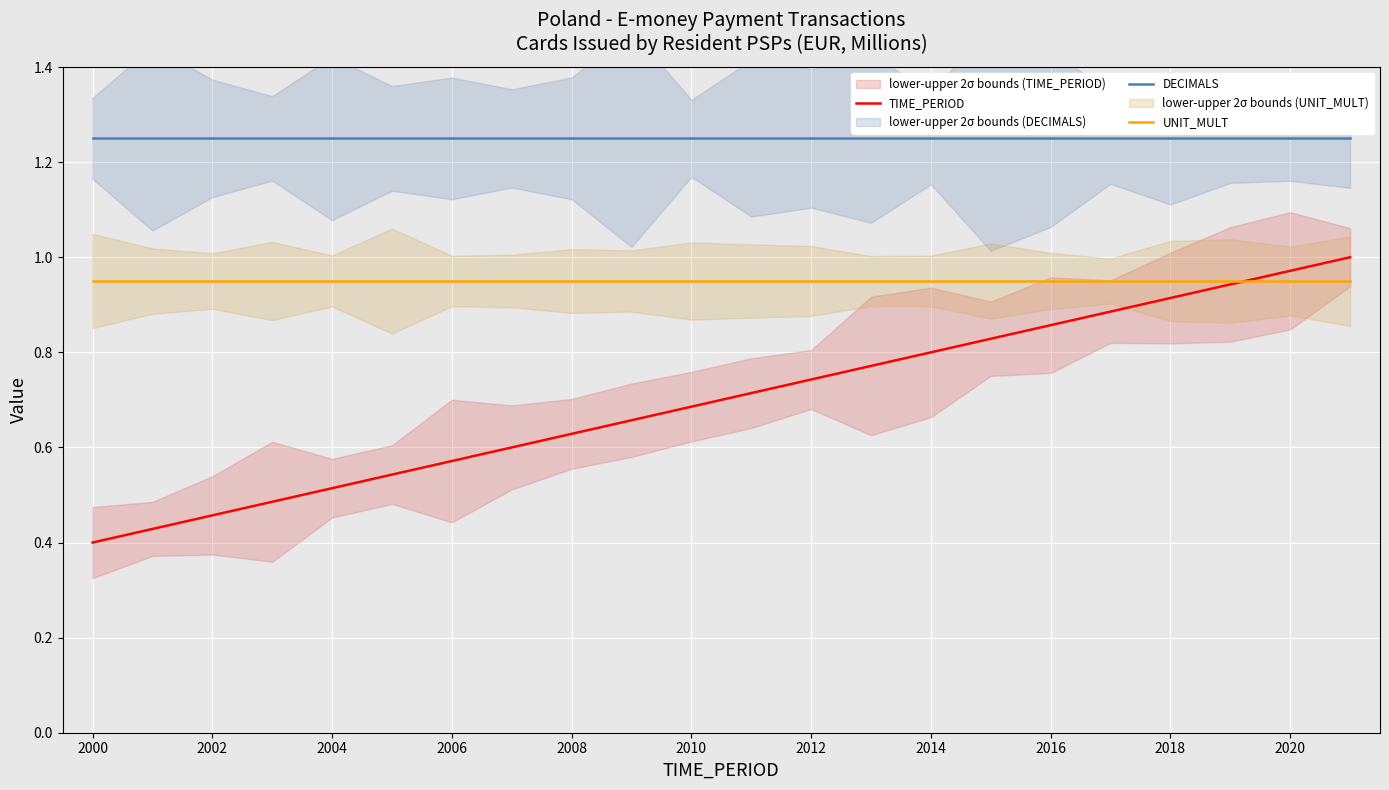

True or false: DECIMALS and UNIT_MULT intersect in this chart.

False